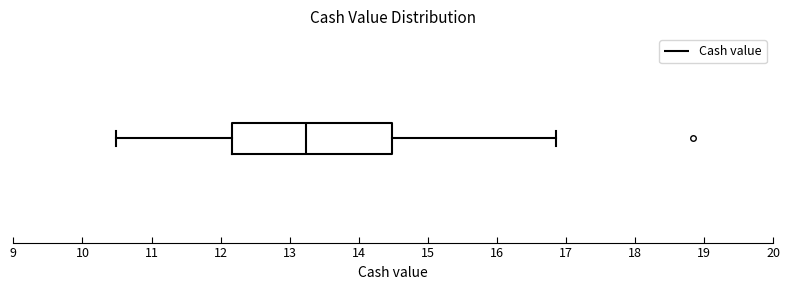

Where does the median line of the box sit on the x-axis? The values are not printed on the chart, so give them approximately, as read against the axis.

13.2